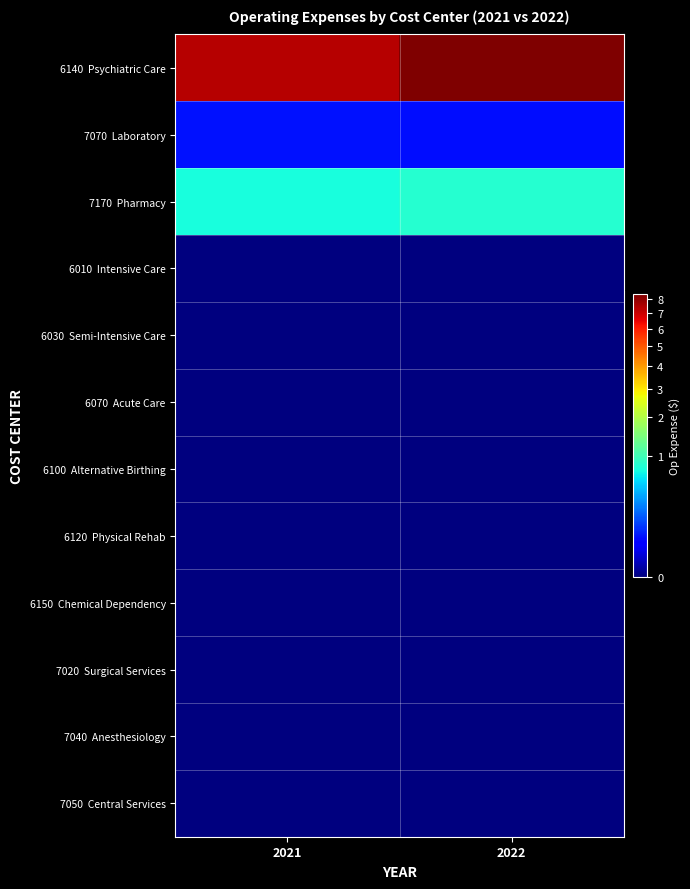

At how many categories does at least one series exceed 6764674?

2